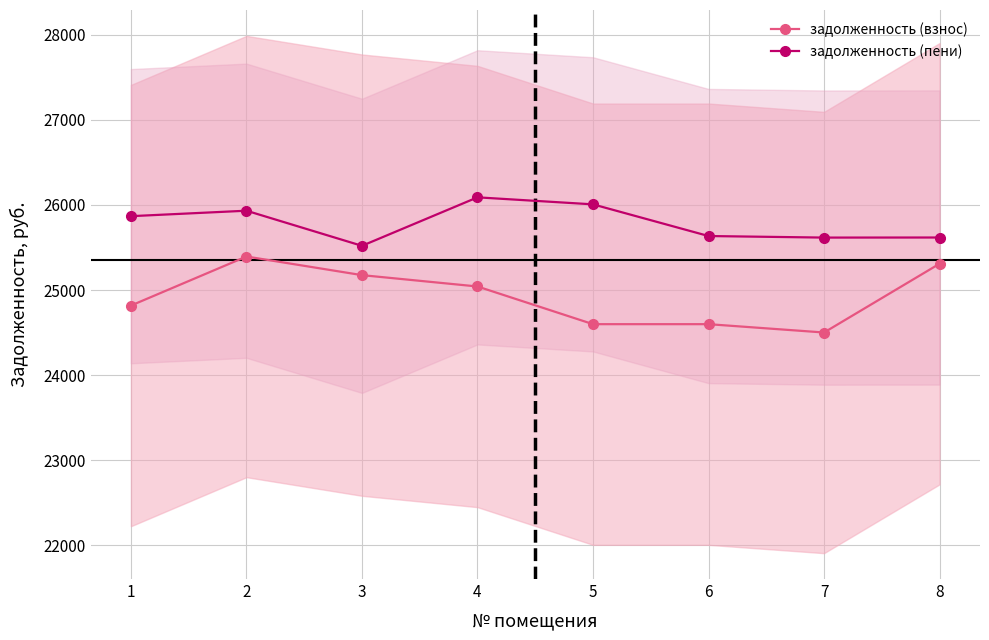

How many lines are shown in the chart?

2